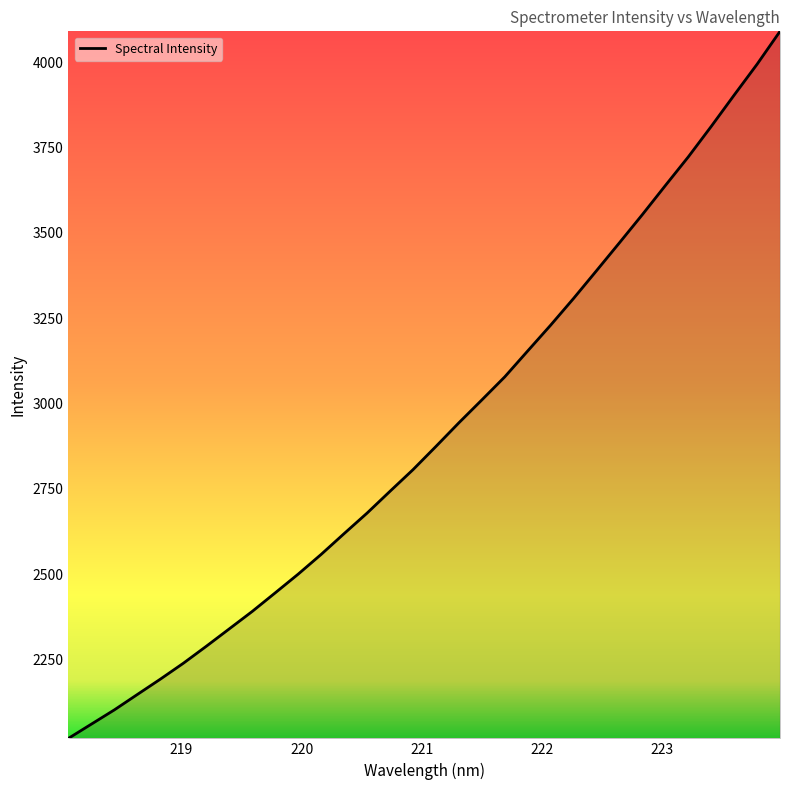

Reading right to left, list all the values displayed in this chart.

4091.2	3994.8	3904.2	3812.5	3723.1	3639.1	3554.2	3471.5	3389.6	3308.3	3229.9	3154.3	3078.3	3010.6	2943.5	2874.2	2806.1	2742.8	2678.8	2618.7	2557.7	2499.9	2445.0	2390.6	2339.5	2288.4	2238.6	2192.0	2147.1	2102.0	2060.2	2018.5